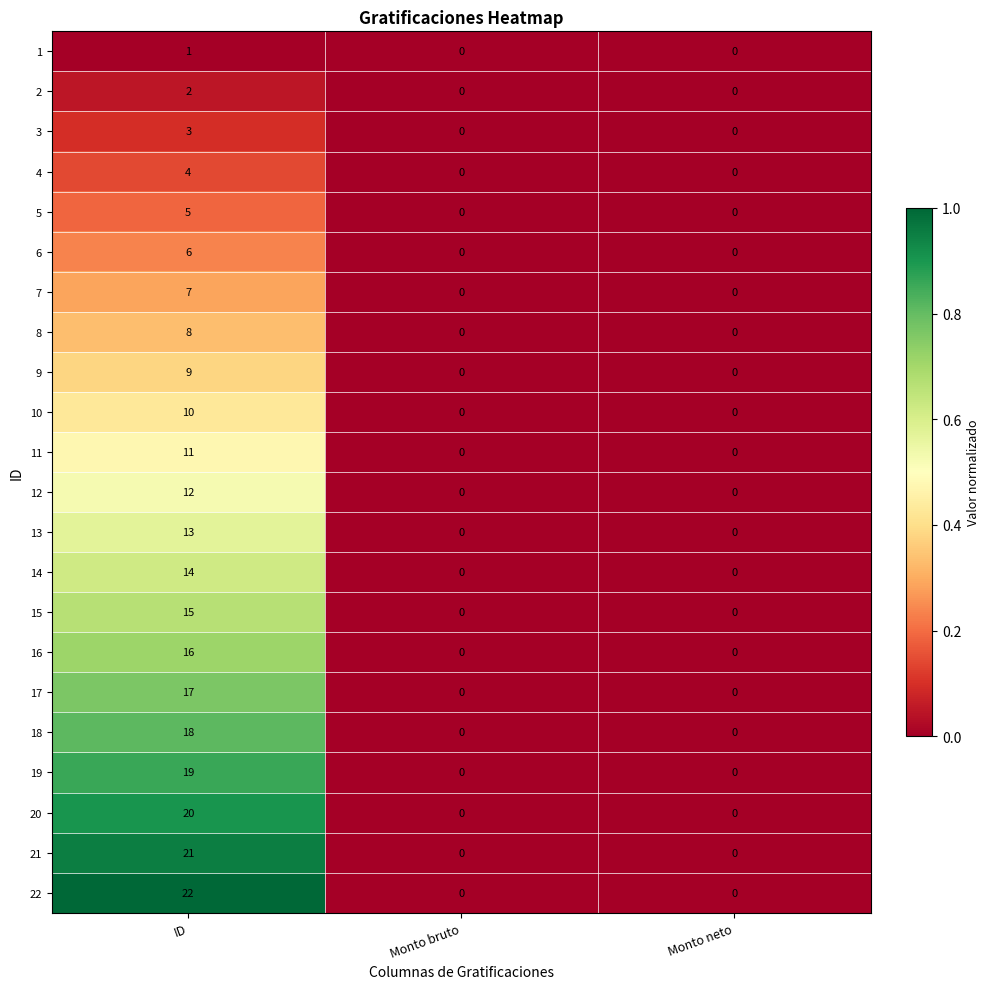

At which category is the sum across all series the highest?

ID